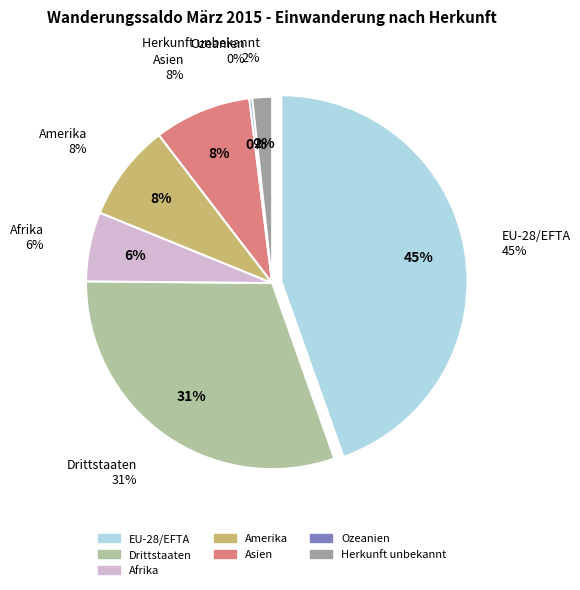

Between Ozeanien and Amerika, which is larger?

Amerika